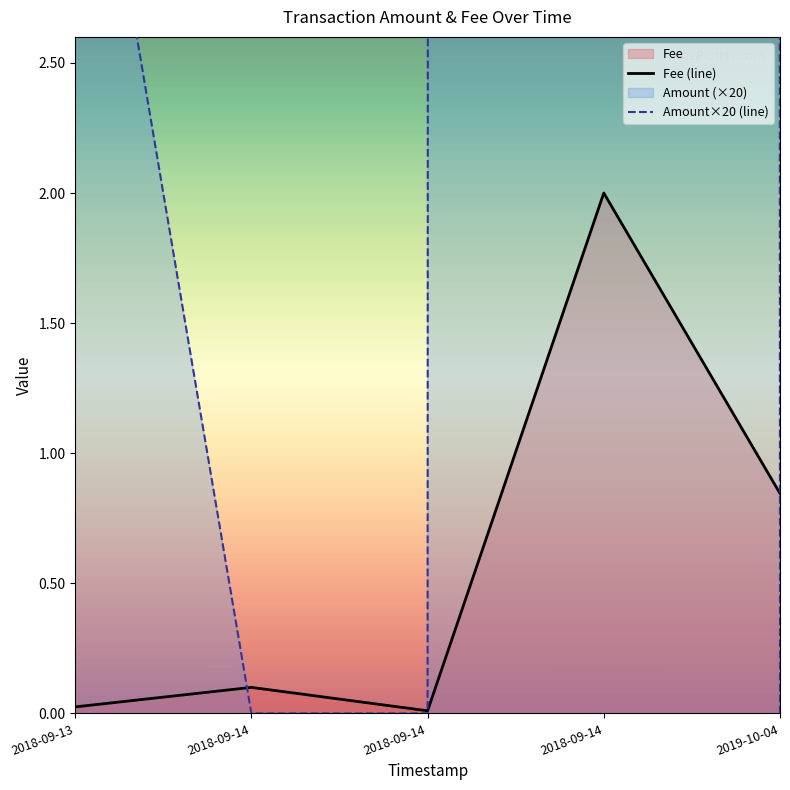

The value of Fee (line) at 2018-09-14 is 0.0. True or false?

False